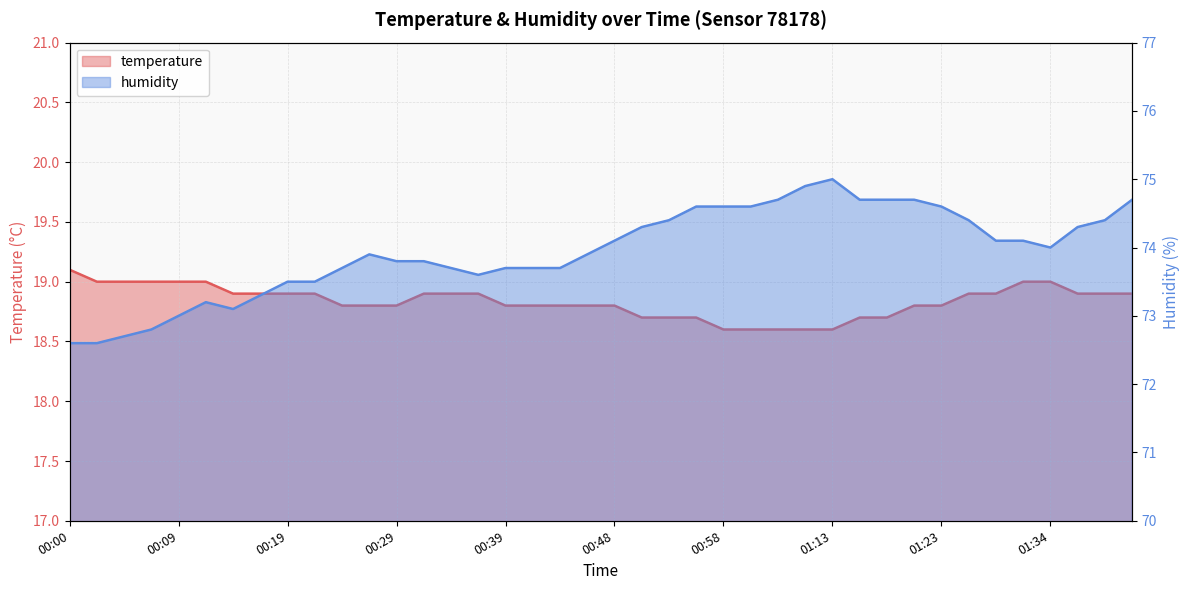

At how many categories does at least one series exceed 47?

40